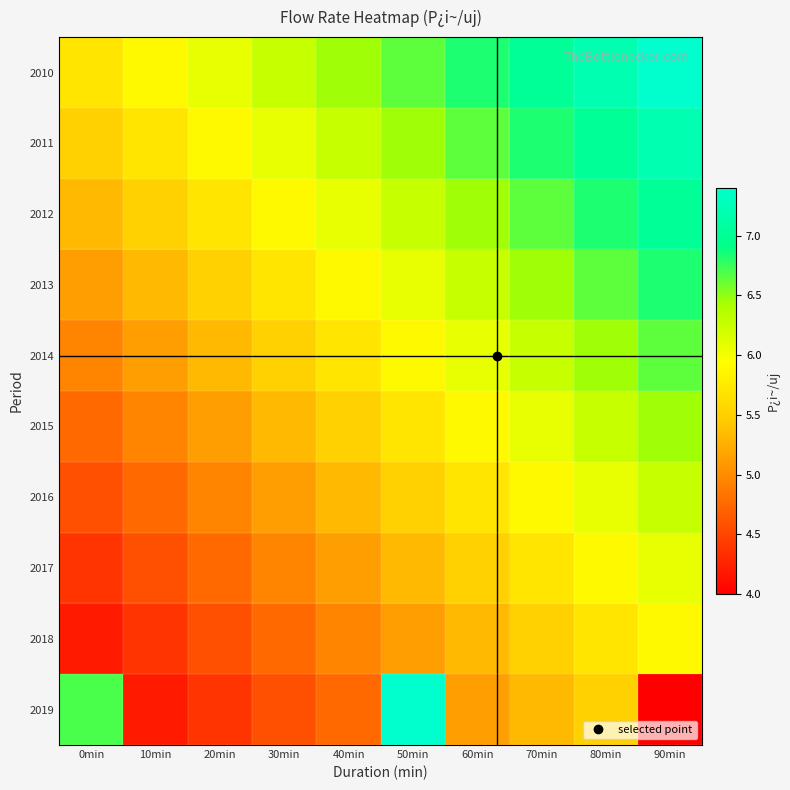

Between 0min and 50min, which is larger?

50min